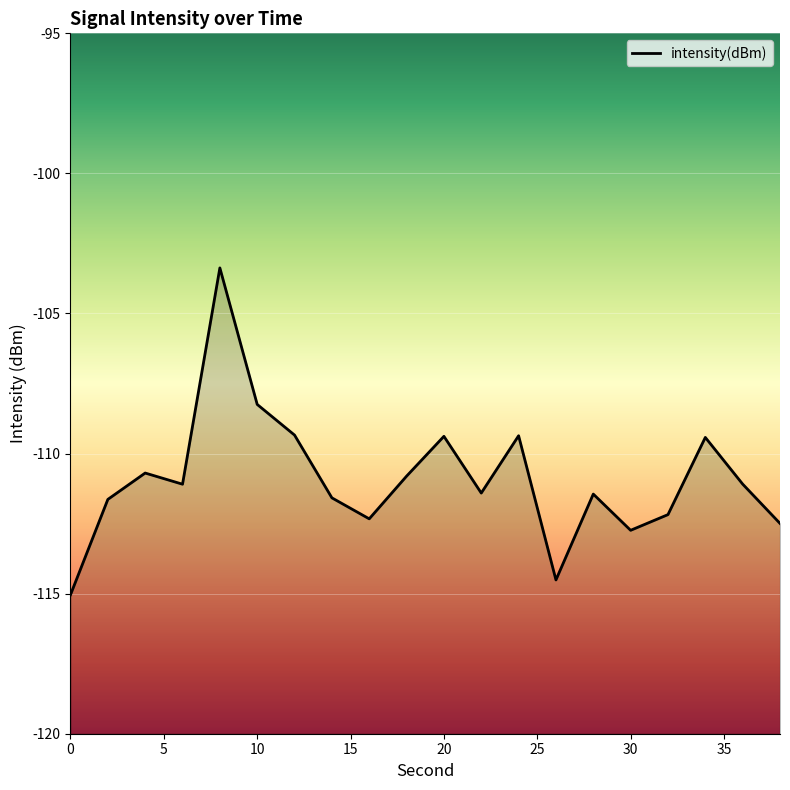

Reading right to left, what are all the values shown in this chart?

-112.5	-111.1	-109.4	-112.2	-112.7	-111.4	-114.5	-109.4	-111.4	-109.4	-110.8	-112.3	-111.6	-109.3	-108.2	-103.4	-111.1	-110.7	-111.6	-115.0